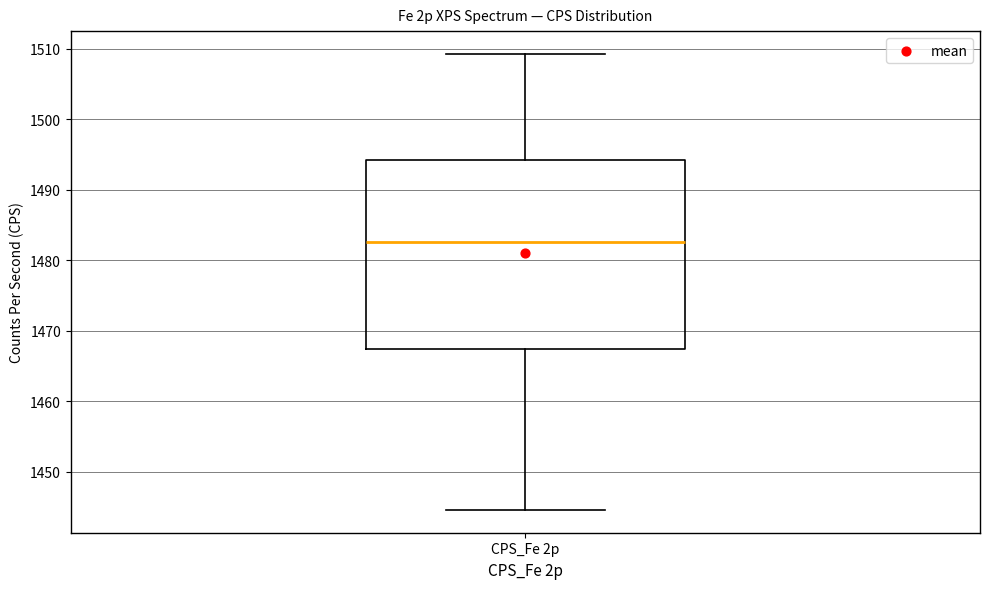

Read this box plot against the y-axis: the position of the median line, the range covered by the box, and the ends of both whiskers. The values are not printed on the chart, so give them approximately, as read against the axis.

median 1483, box 1467 to 1494, whiskers 1445 to 1509